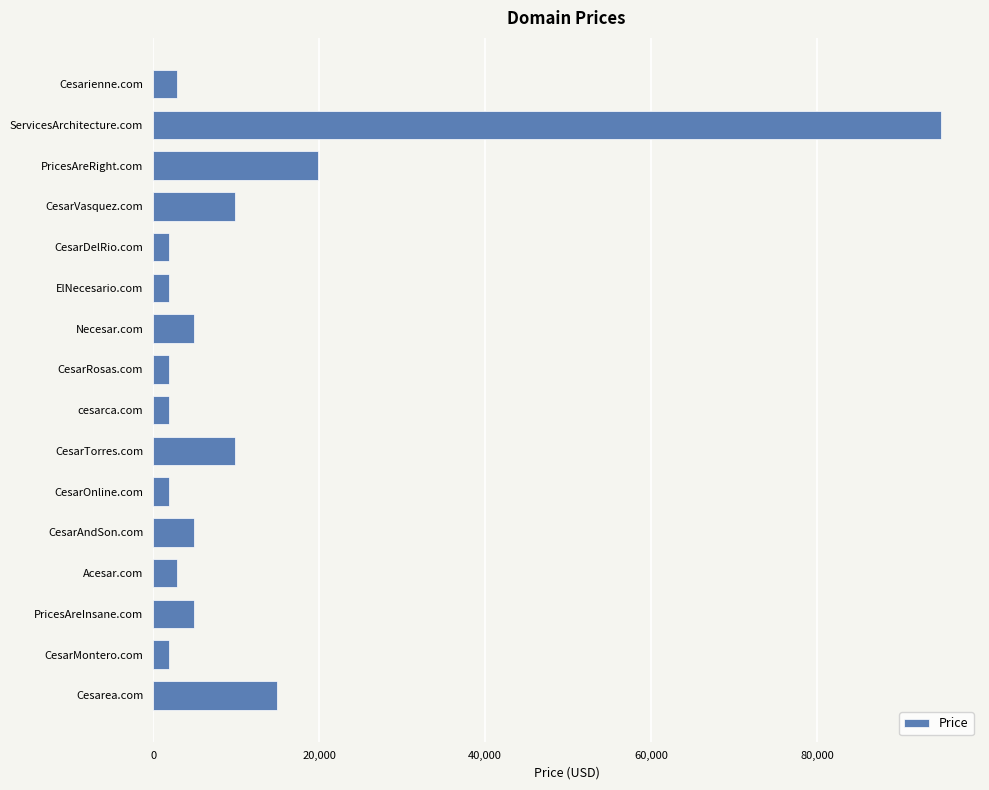

What is the sum of all values?

181208